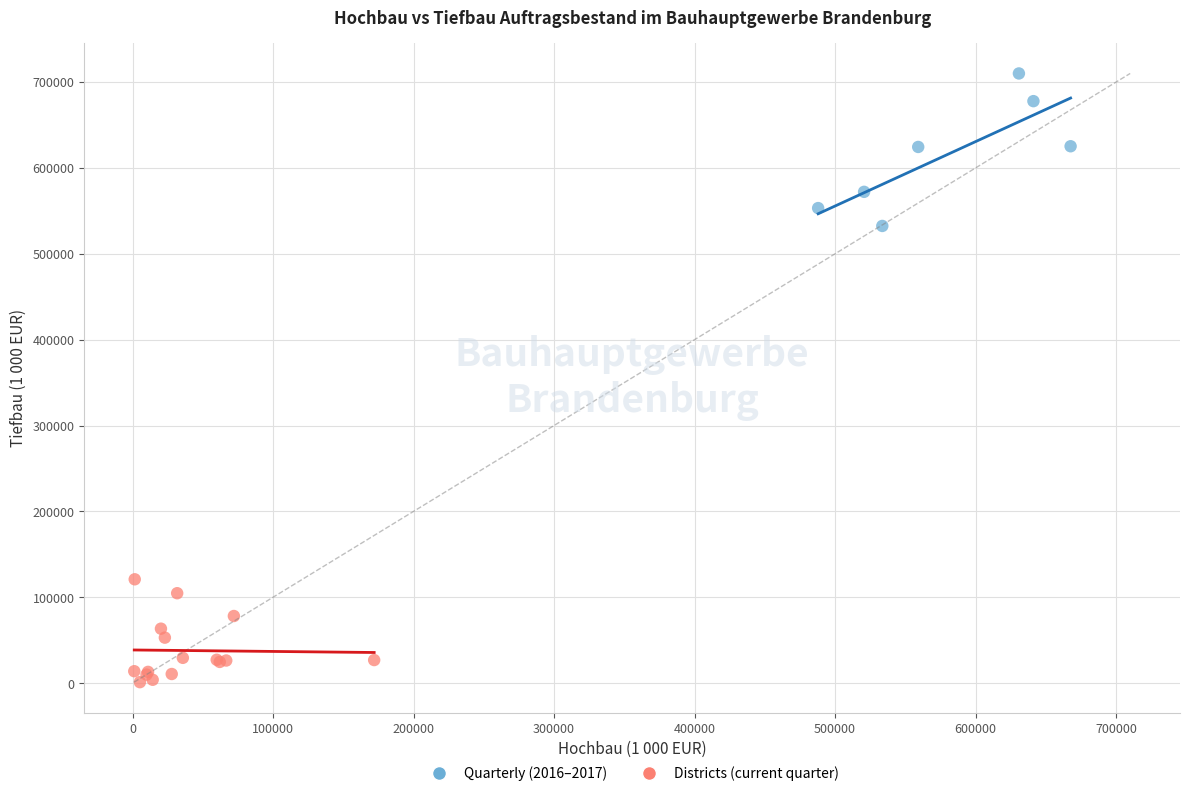

Which series contains the highest Y value?

Quarterly (2016–2017)